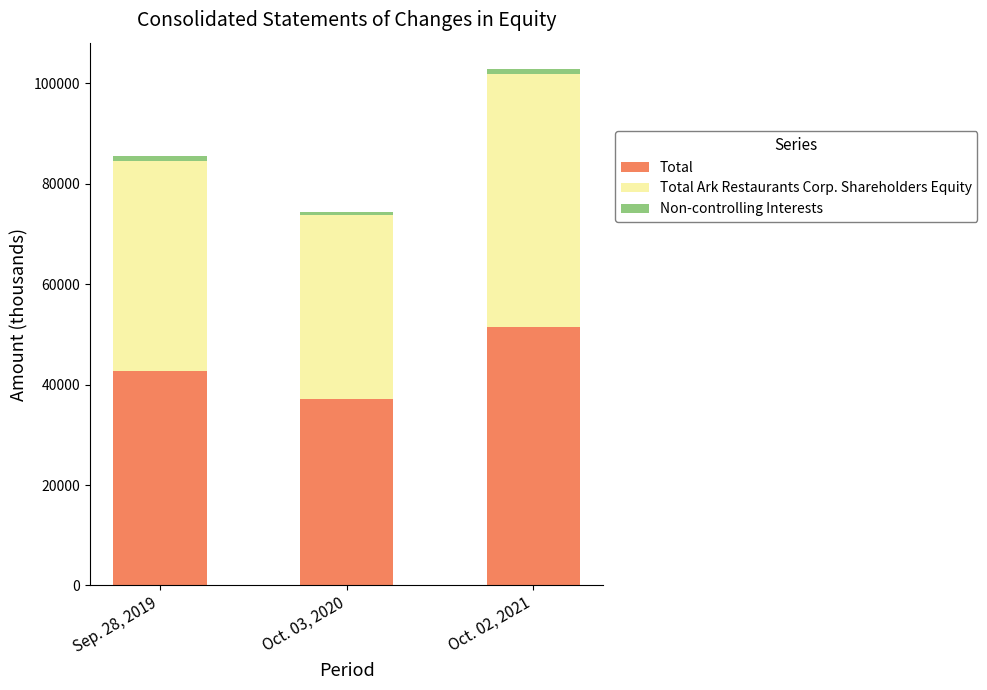

What is the difference between the maximum and minimum values in the Total series?

14299